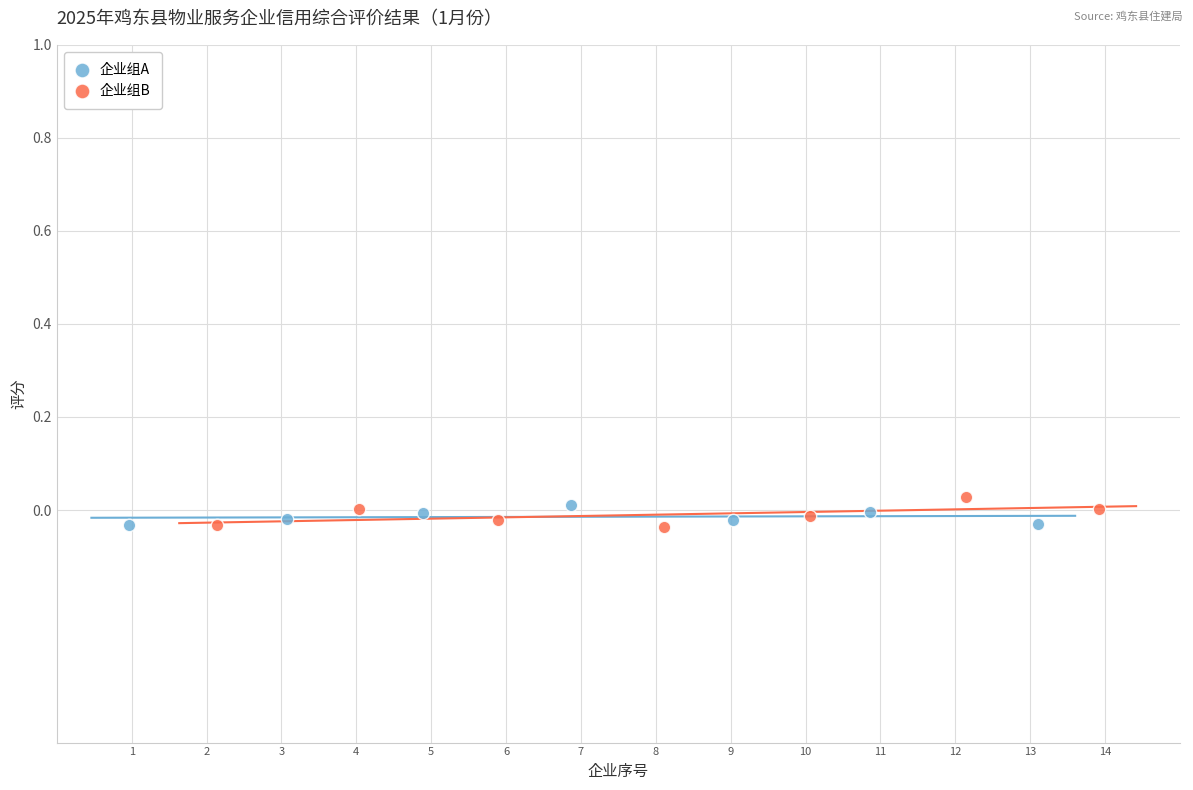

What are all the series names shown in the legend?

企业组A, 企业组B